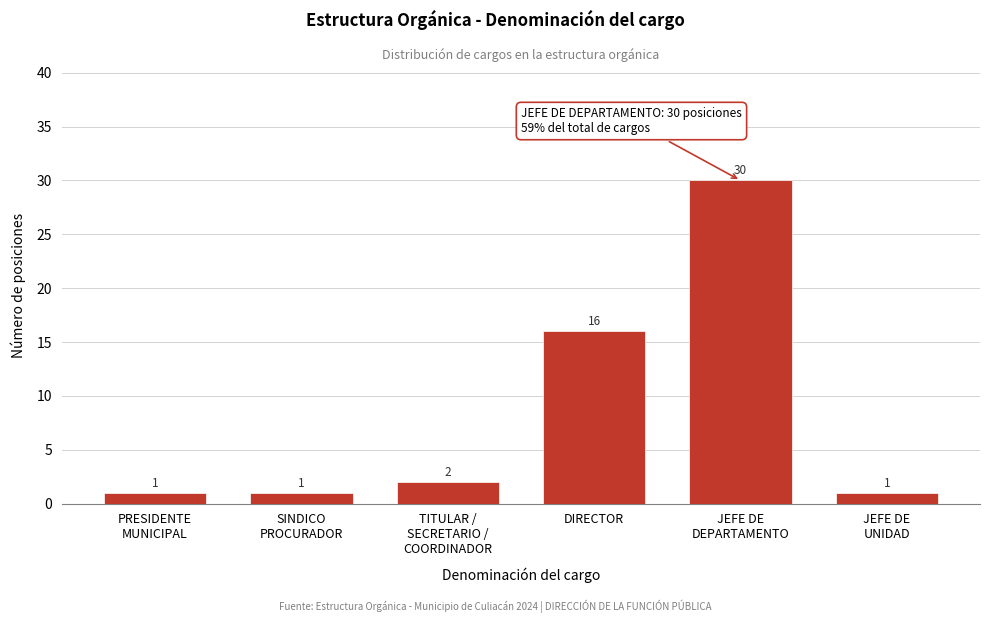

Reading left to right, what are all the values shown in this chart?

1	1	2	16	30	1